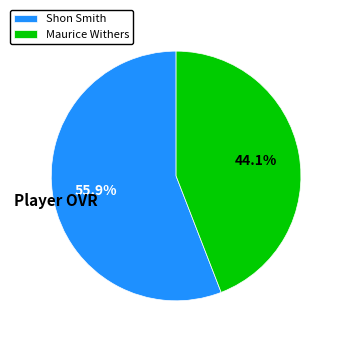

Is it true that Maurice is 44% of the pie?

True